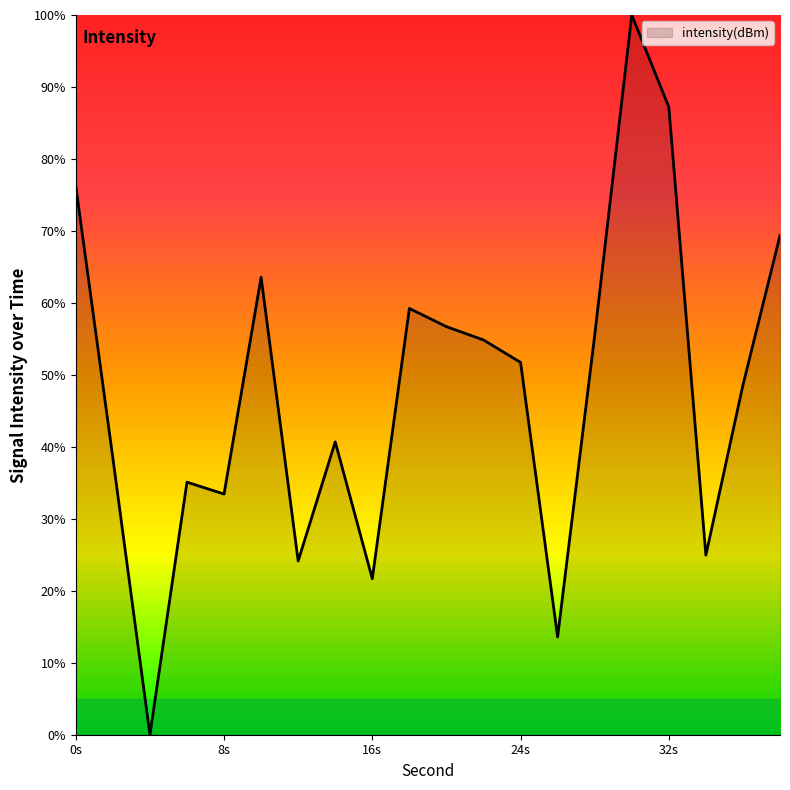

What is the greatest value displayed?

100.0